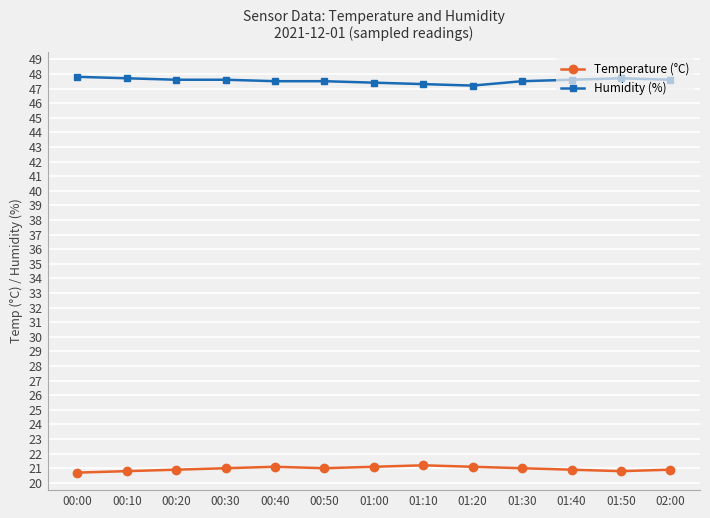

What is the average value of the Humidity (%) series?

47.5